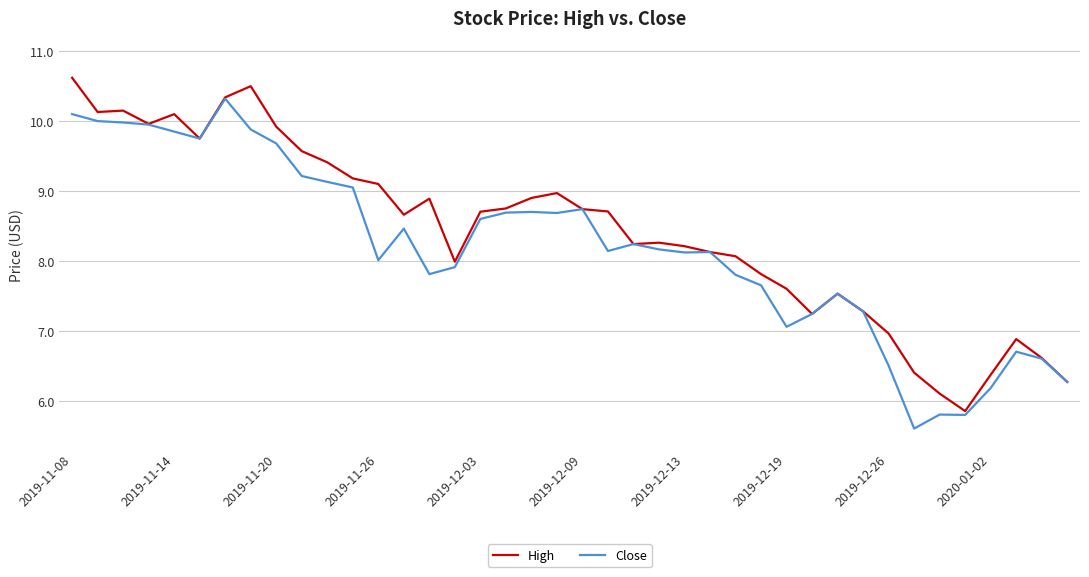

Which series has the largest total across all categories?

High